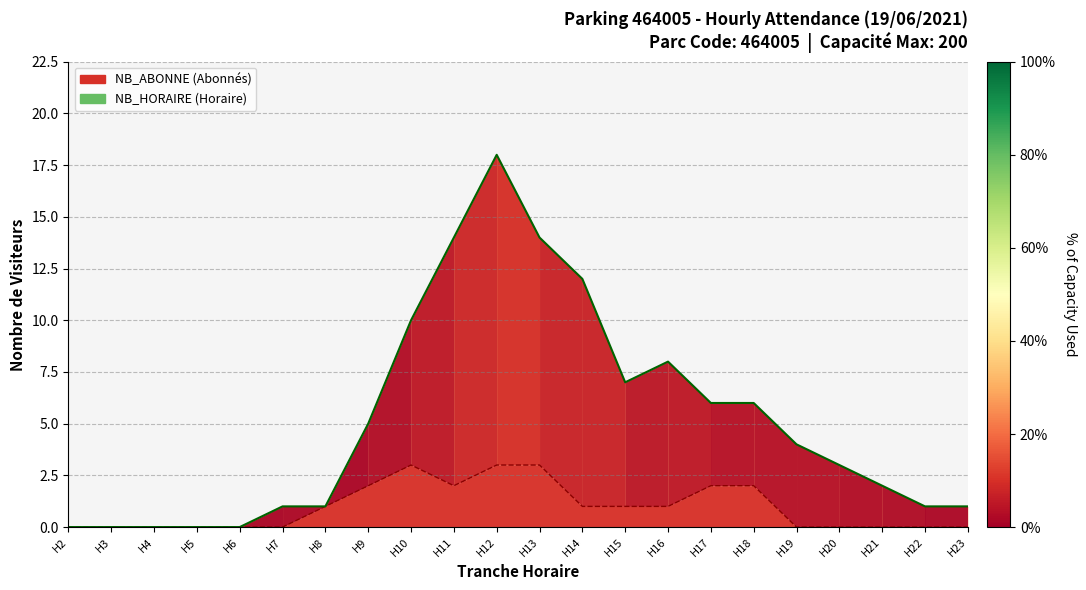

Rank the series by their maximum value, from lowest to highest.

NB_ABONNE, NB_HORAIRE